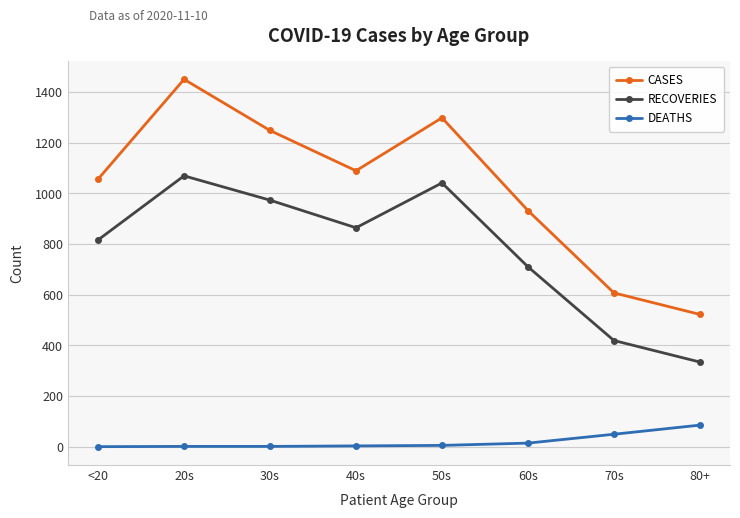

What are all the series names shown in the legend?

CASES, RECOVERIES, DEATHS